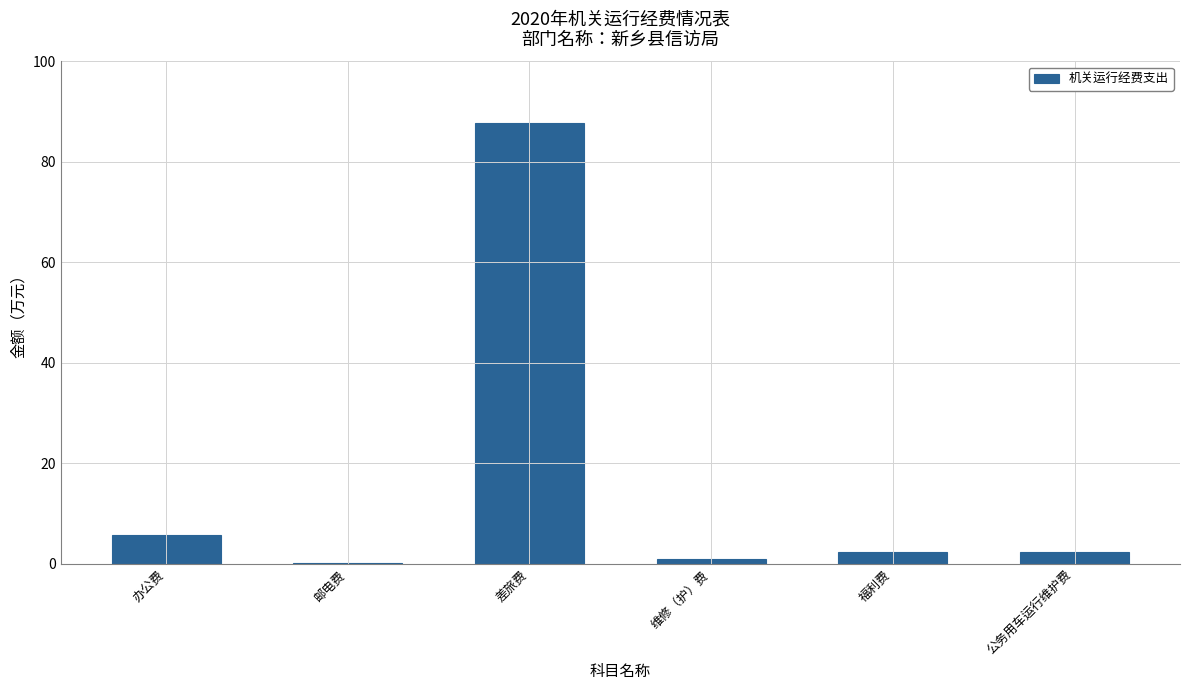

At which label is the value closest to 44?

办公费